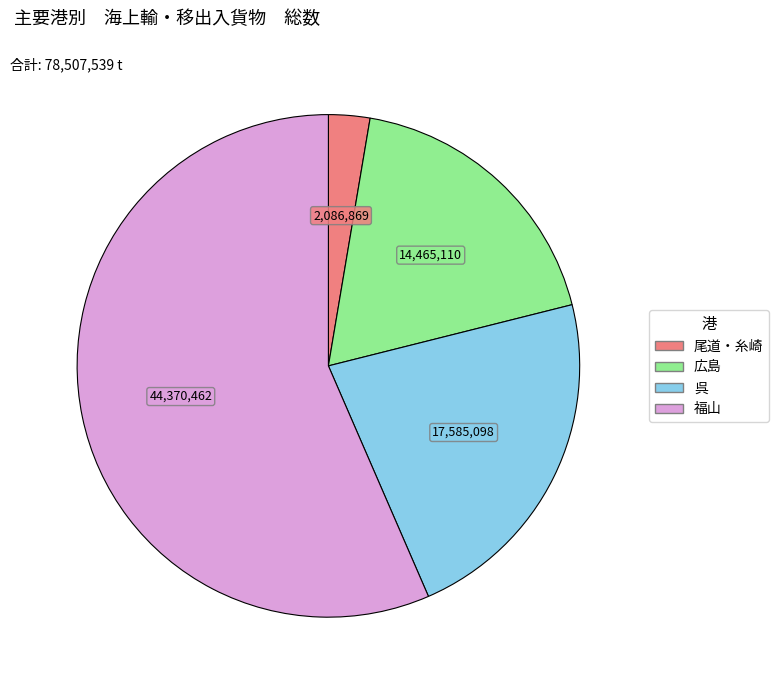

Which has a higher value, 呉 or 尾道・糸崎?

呉